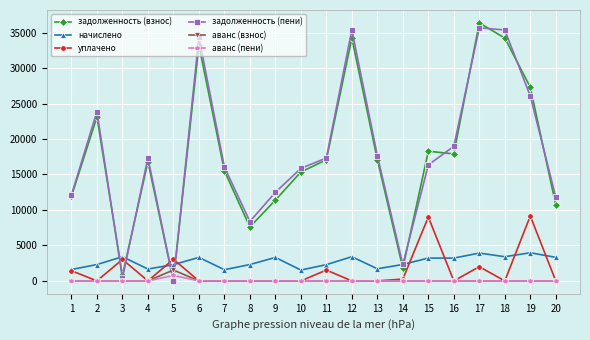

At which category does the chart reach its peak across all series?

17